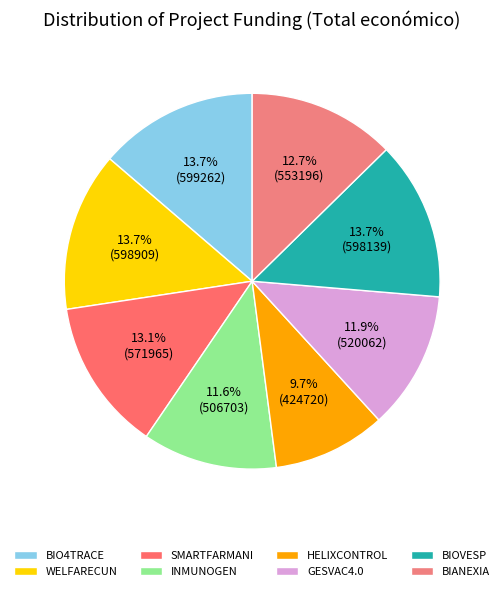

To the nearest percent, what percentage of the pie is SMARTFARMANI?

13%